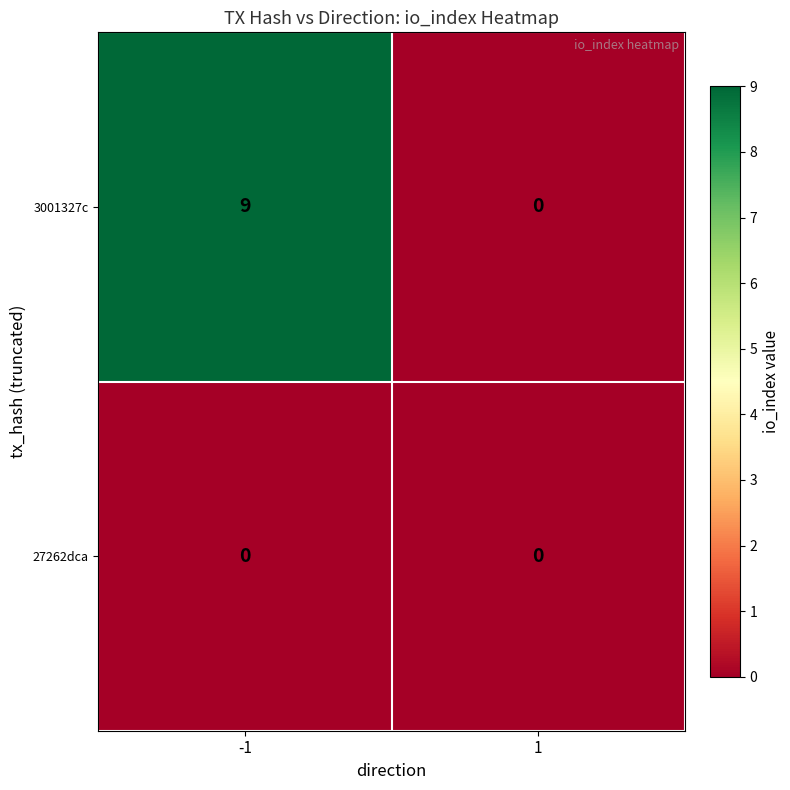

How many data points does each series have?

2